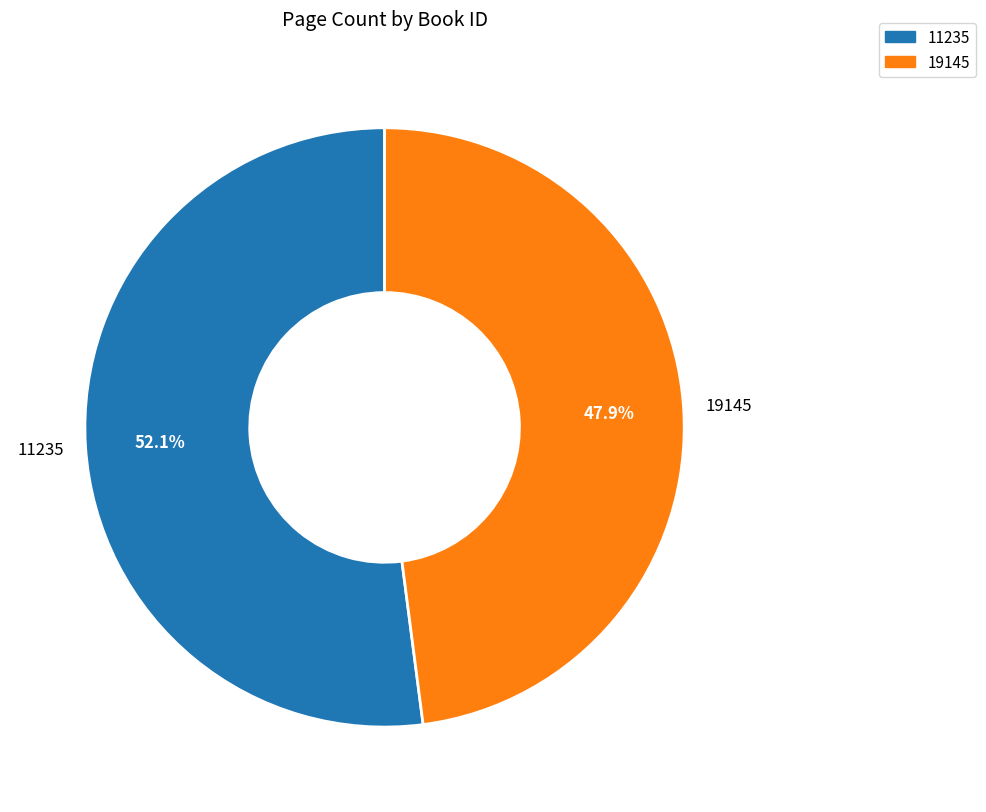

Rank the categories by value from lowest to highest.

19145, 11235